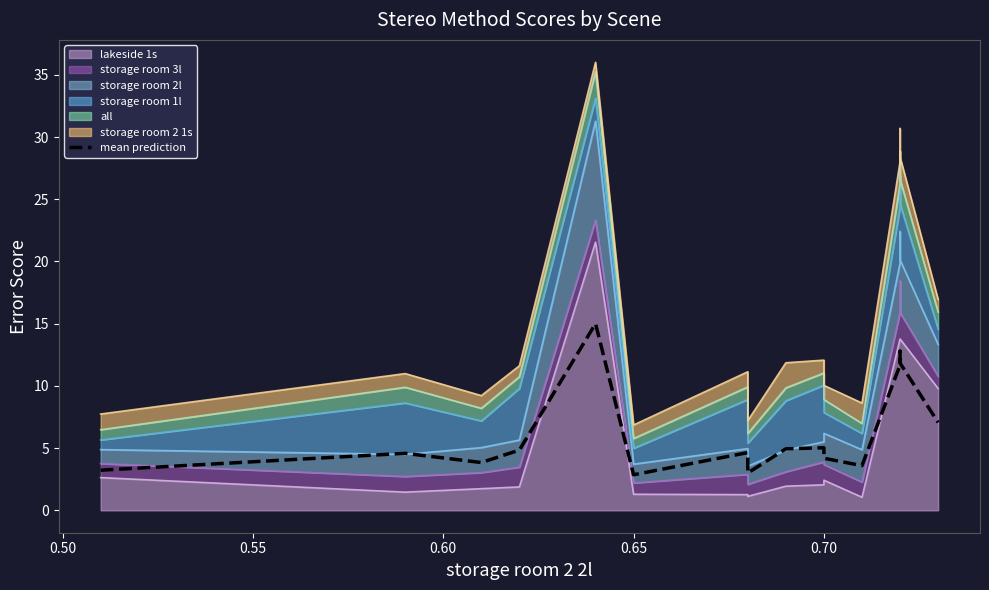

At which category does the chart reach its minimum across all series?

0.65